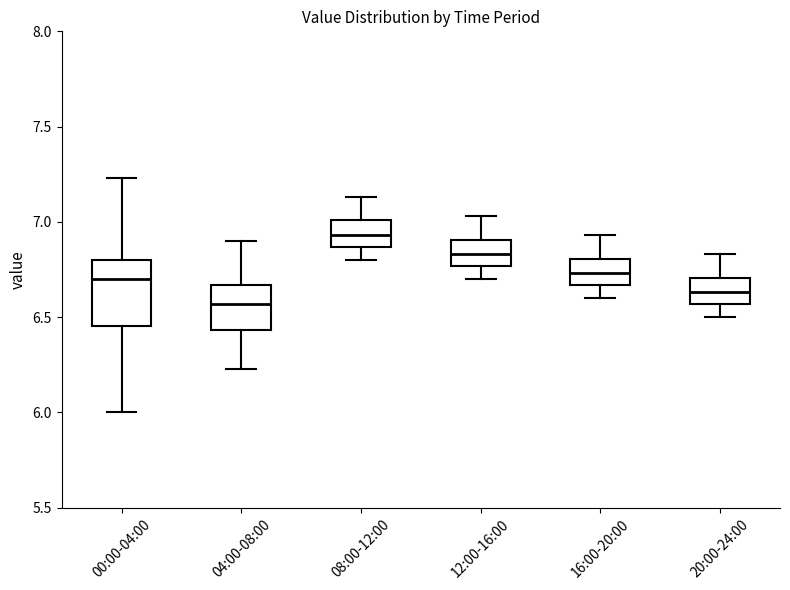

Which box has the highest median line?

08:00-12:00